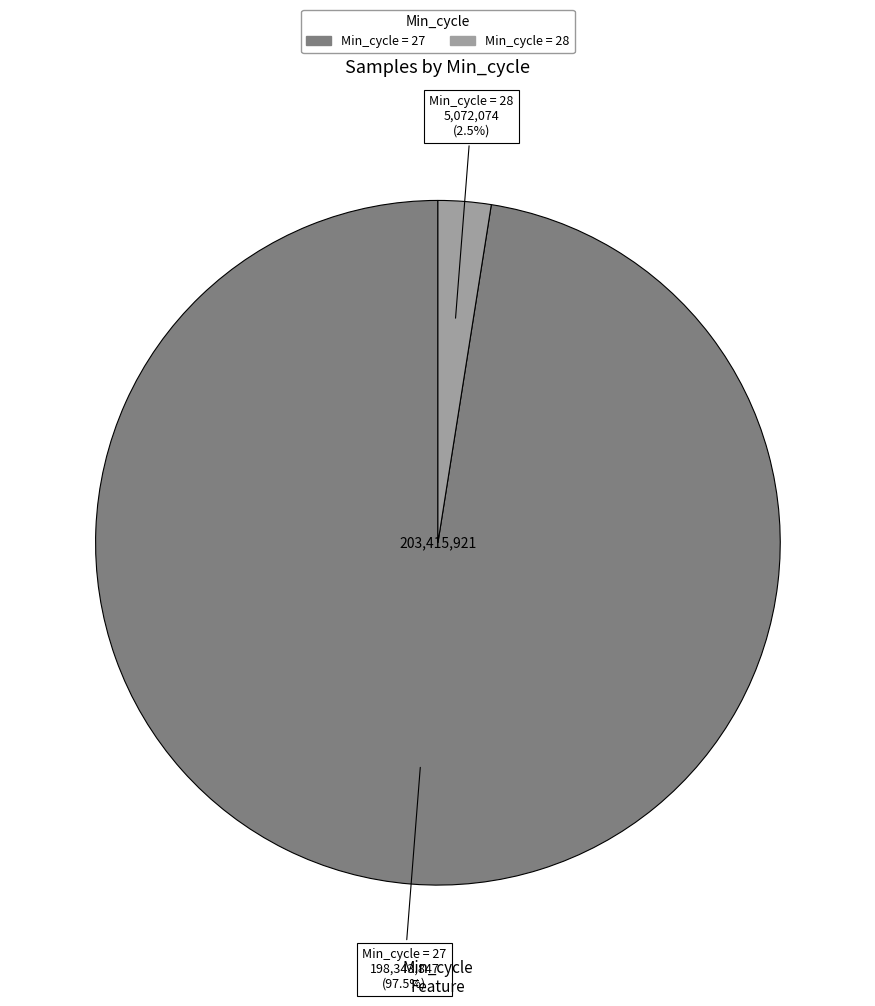

Does any single category account for the majority?

Yes